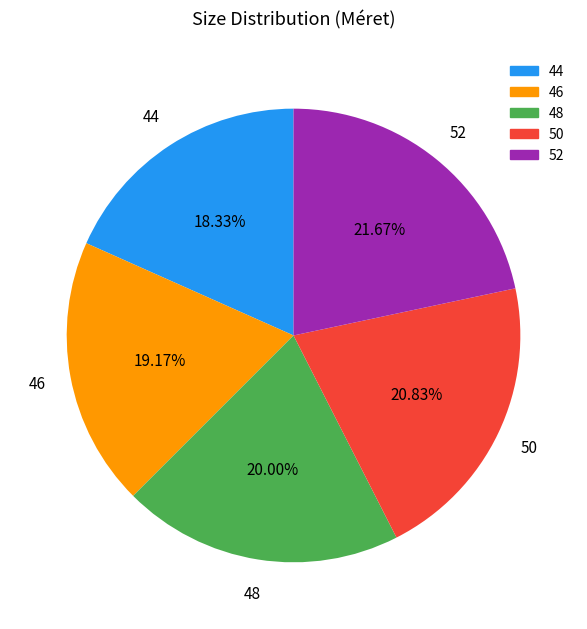

How many segments does this pie chart have?

5